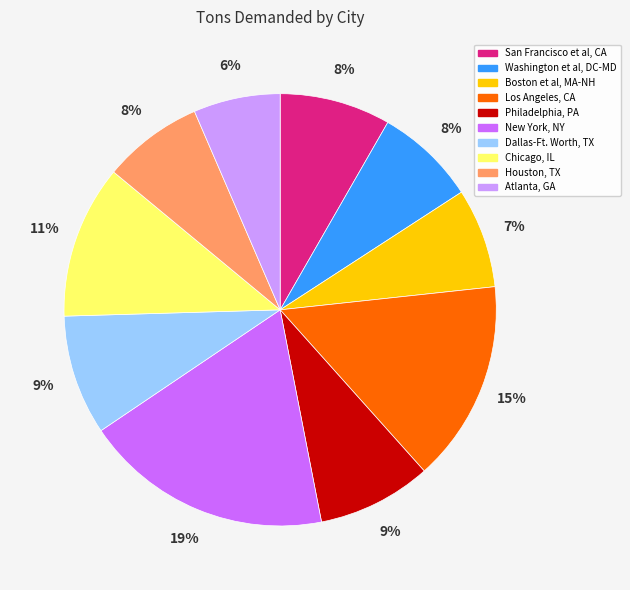

How many slices are in this pie chart?

10